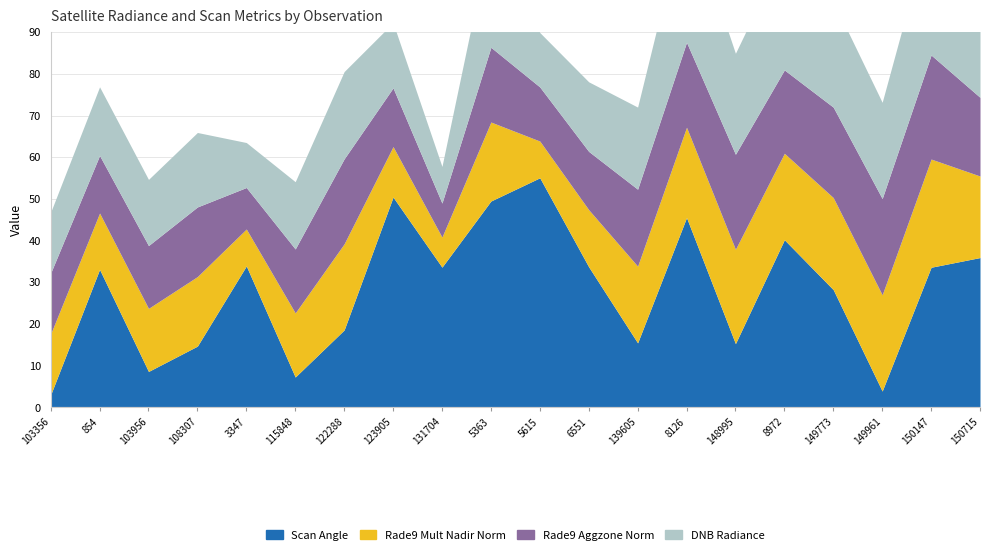

True or false: scan_angle has a value of 85.6 at 5615.

False